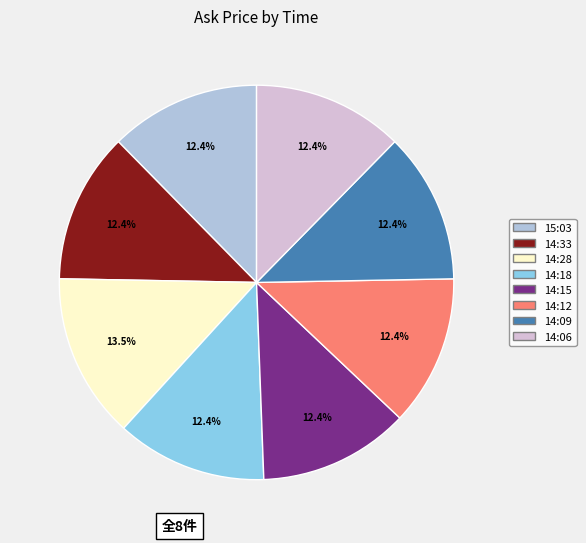

What is the largest slice in the pie chart?

14:28